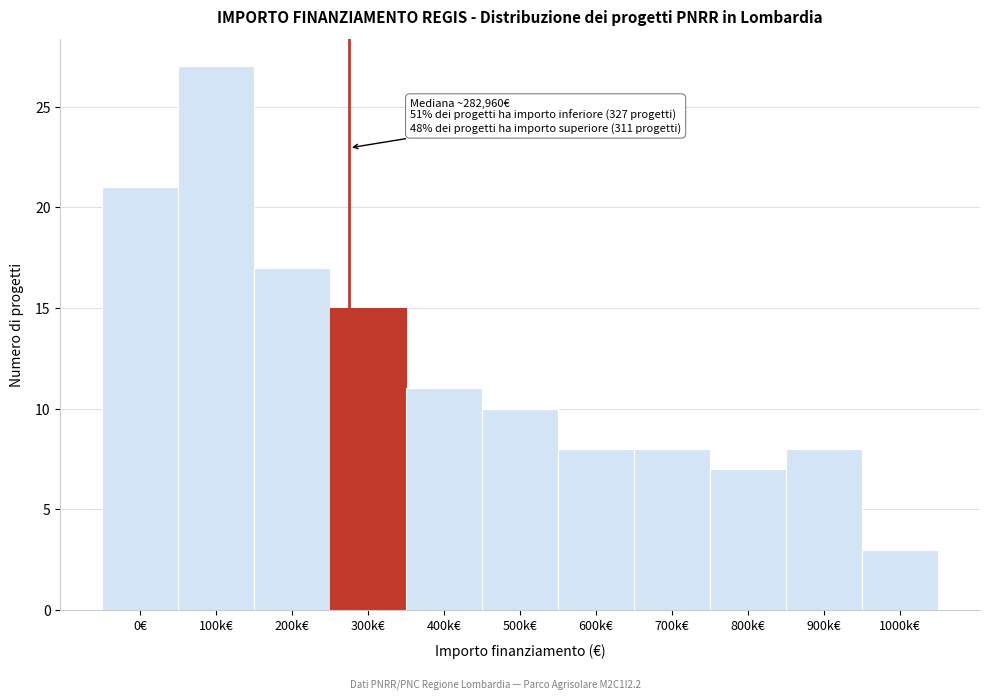

Reading right to left, list all the values displayed in this chart.

1000k€=3	900k€=8	800k€=7	700k€=8	600k€=8	500k€=10	400k€=11	300k€=15	200k€=17	100k€=27	0€=21